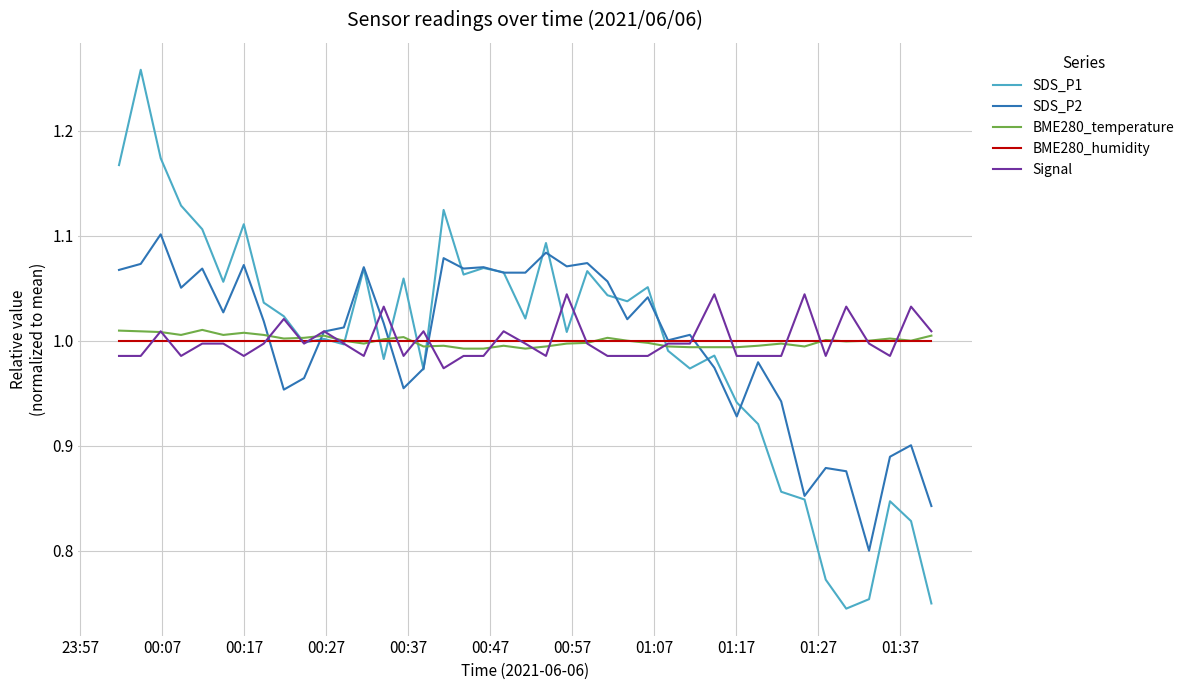

Which series has the widest spread of values?

SDS_P1